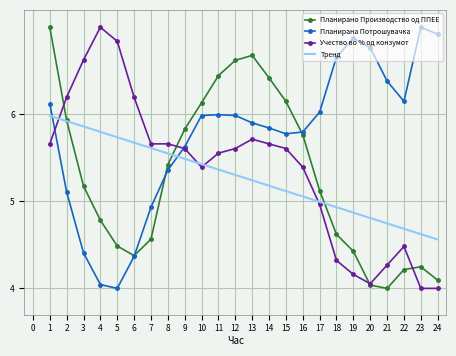

Is it true that Учество во % од конзумот equals 1.3 at 18?

False